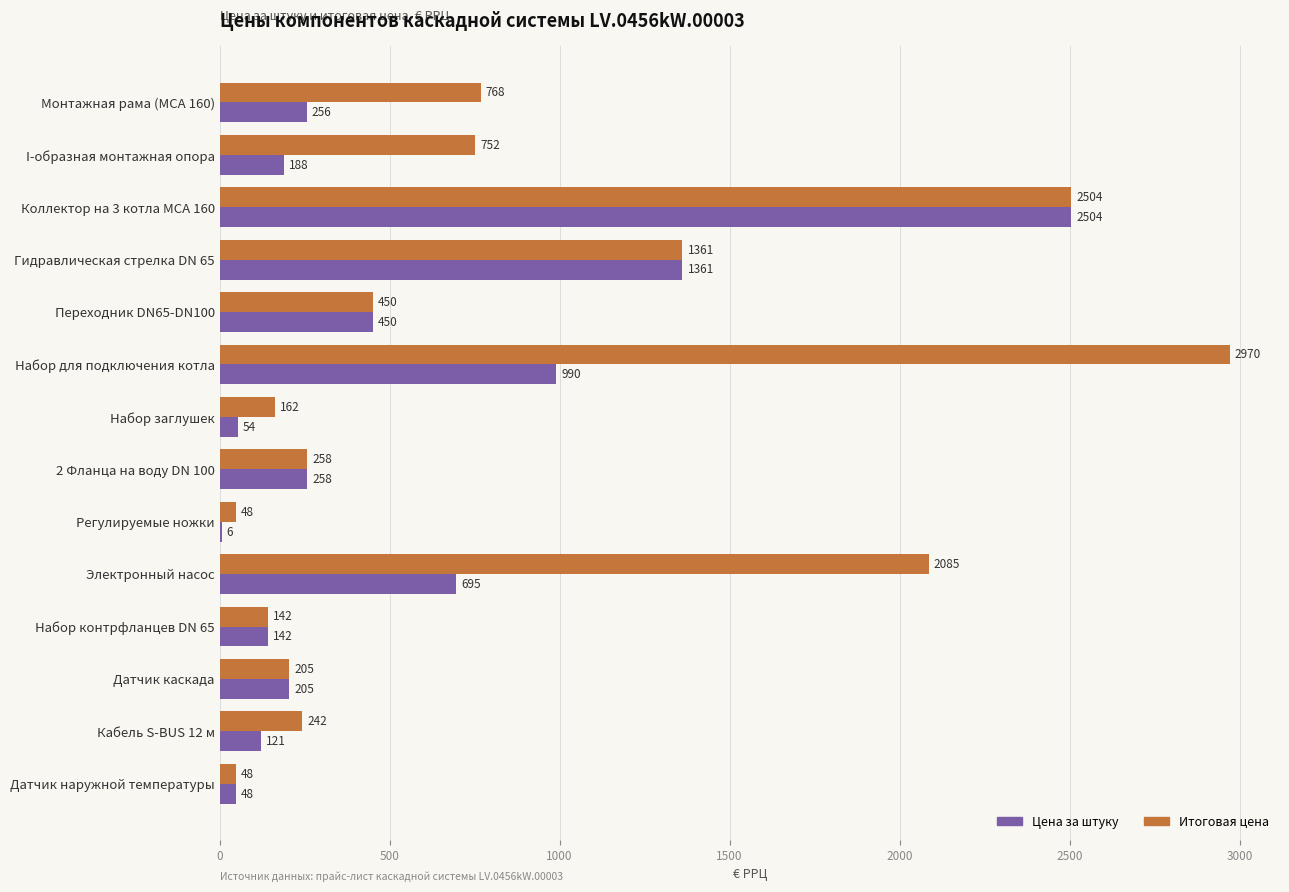

True or false: Цена за штуку has a value of 54 at Набор заглушек.

True